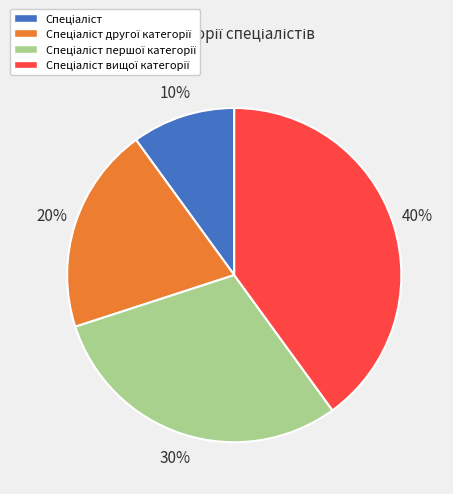

To the nearest percent, what is the difference between the largest and smallest slice percentages?

30%